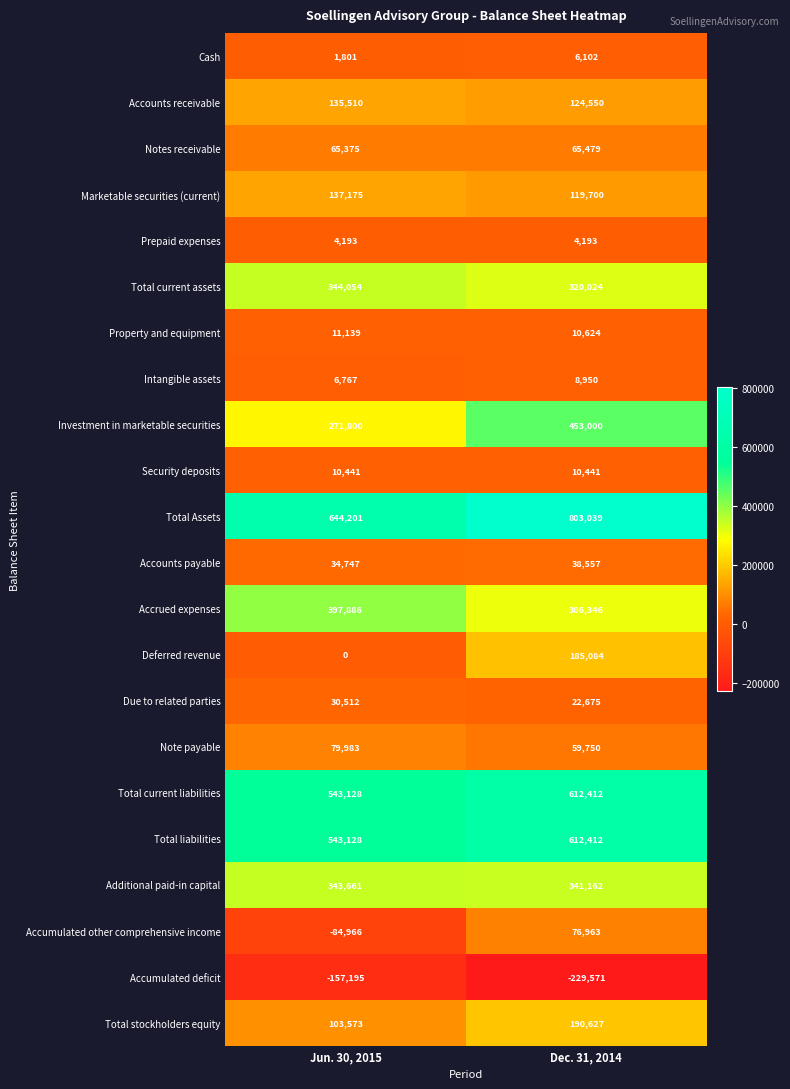

At how many categories does at least one series exceed 209578?

2